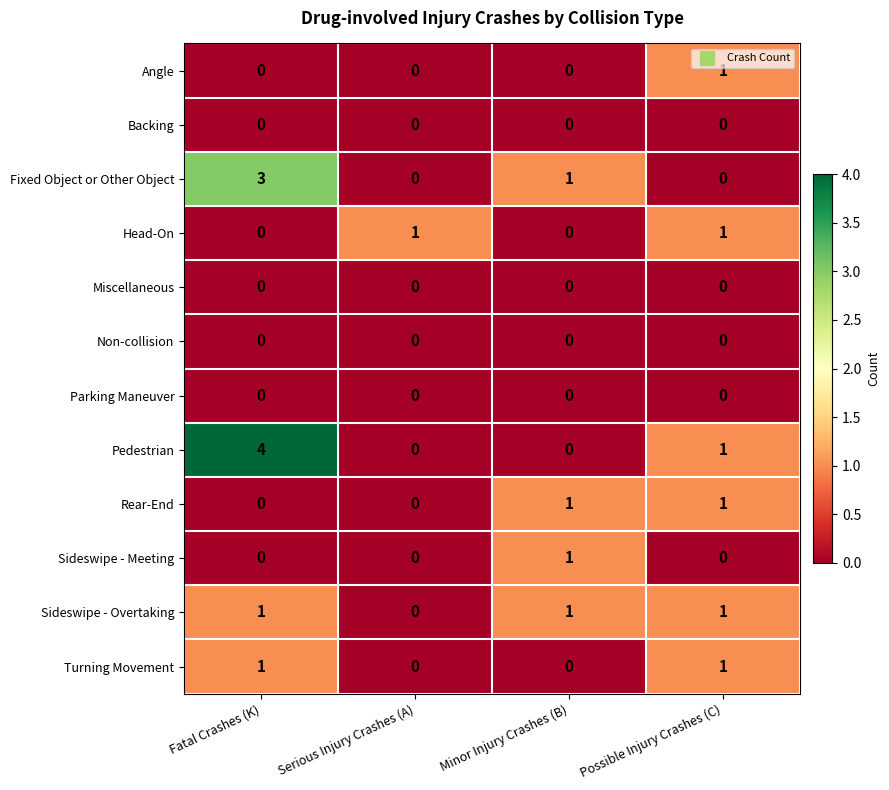

How many Angle values are between 0 and 1?

4